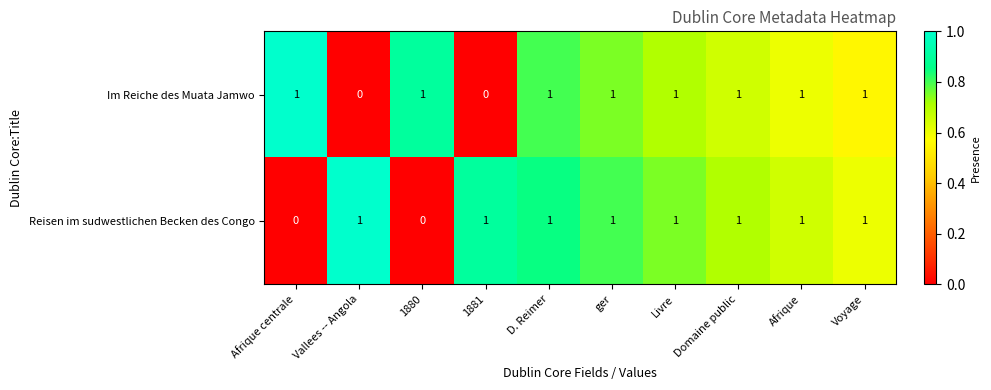

How many Im Reiche des Muata Jamwo values are between 1 and 2?

8